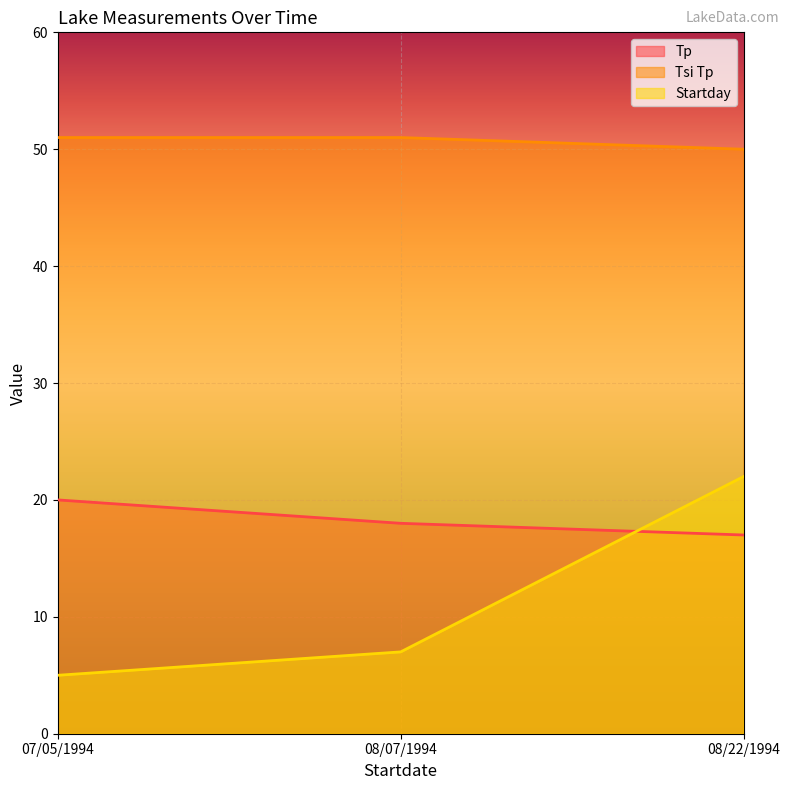

At which label does Startday first exceed 7?

08/22/1994